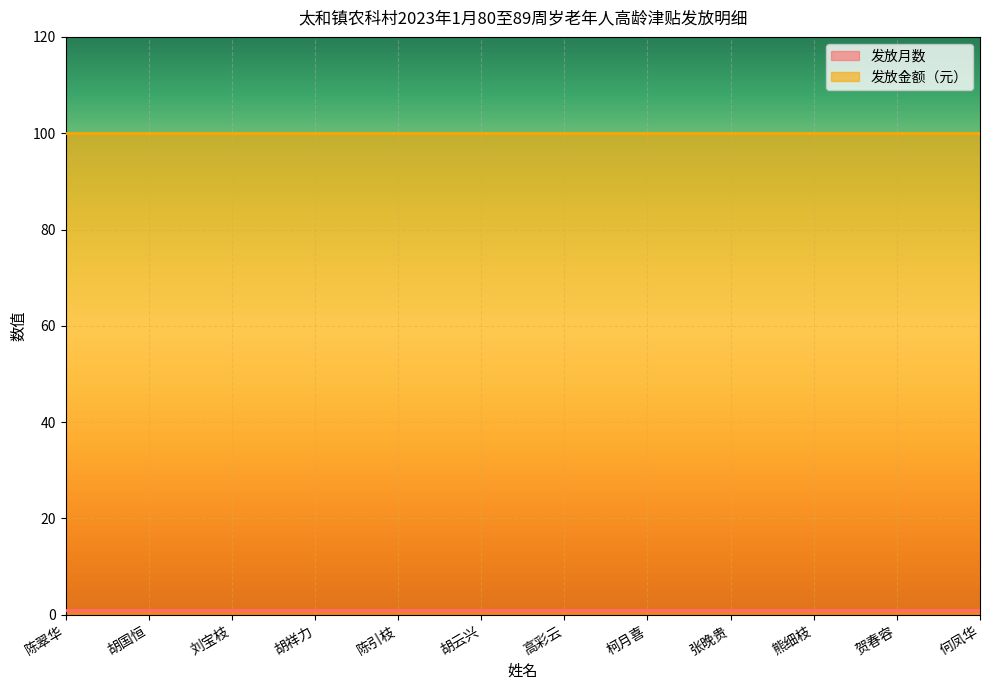

True or false: 发放金额（元） has a value of 30 at 陈引枝.

False